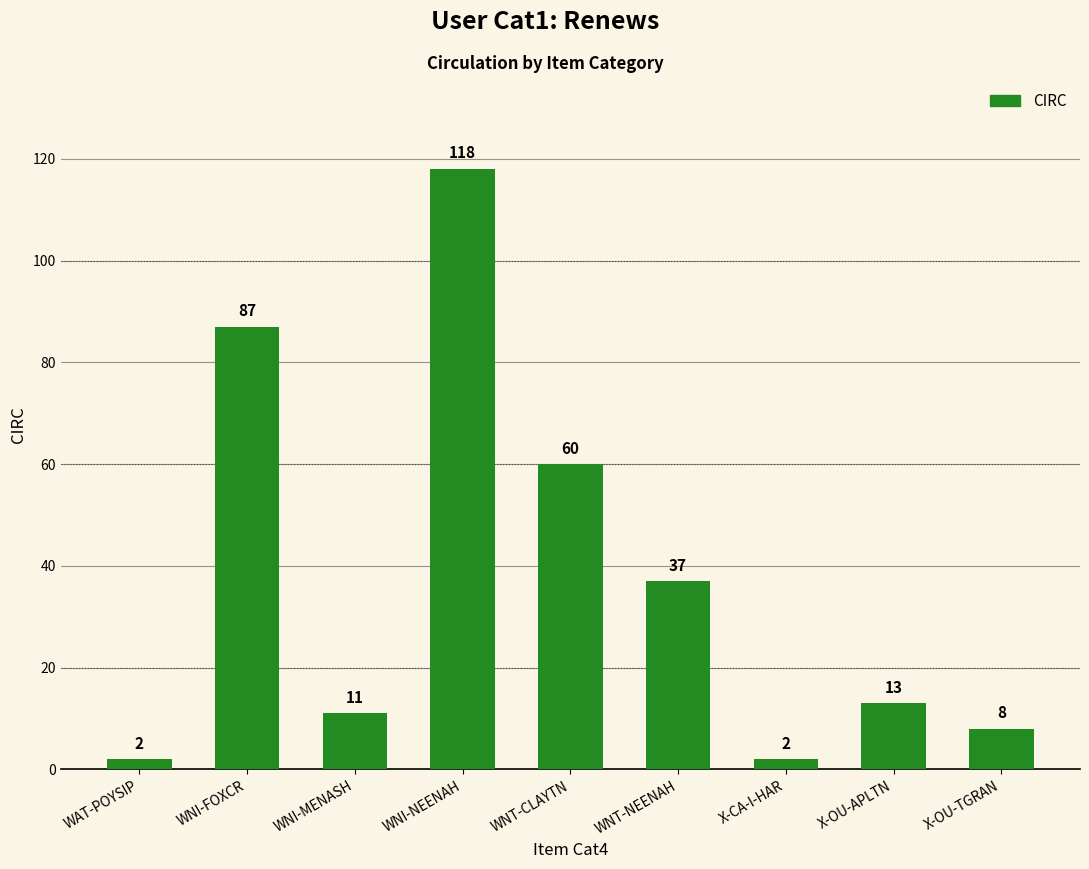

Count the number of data series in this chart.

1